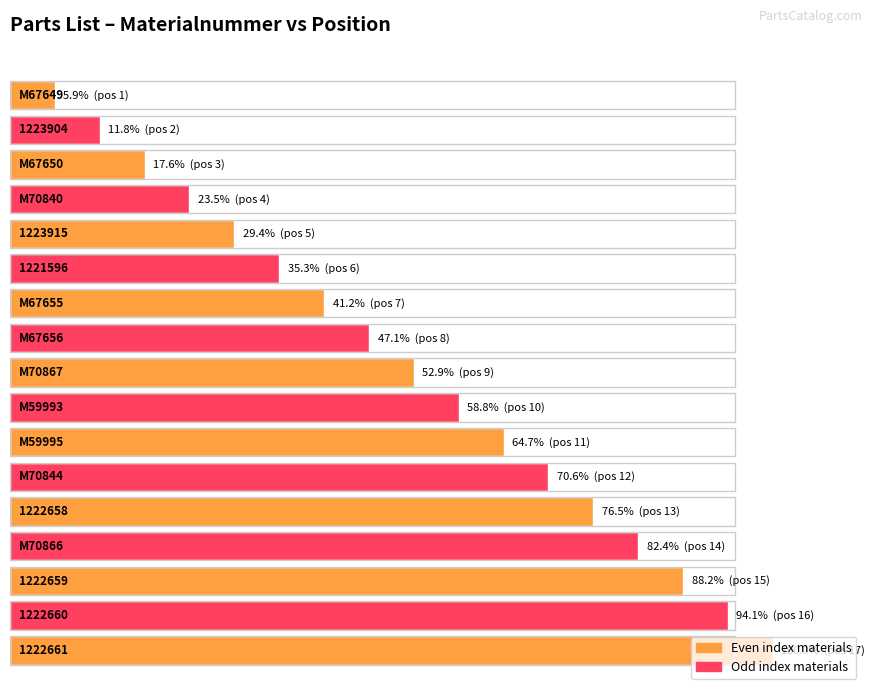

Is it true that the value at 1223915 is 8?

False